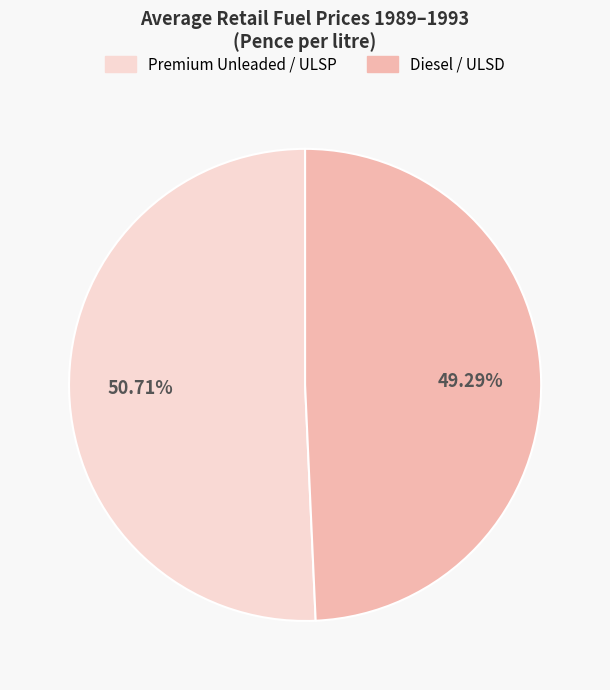

Rank the categories by value from lowest to highest.

Diesel / ULSD, Premium Unleaded / ULSP